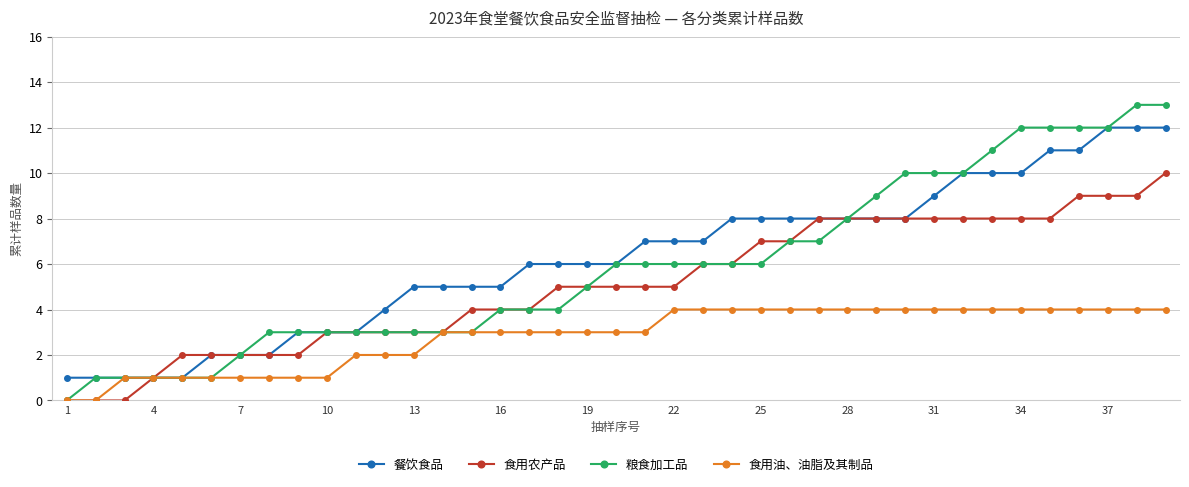

Which series has the widest spread of values?

粮食加工品